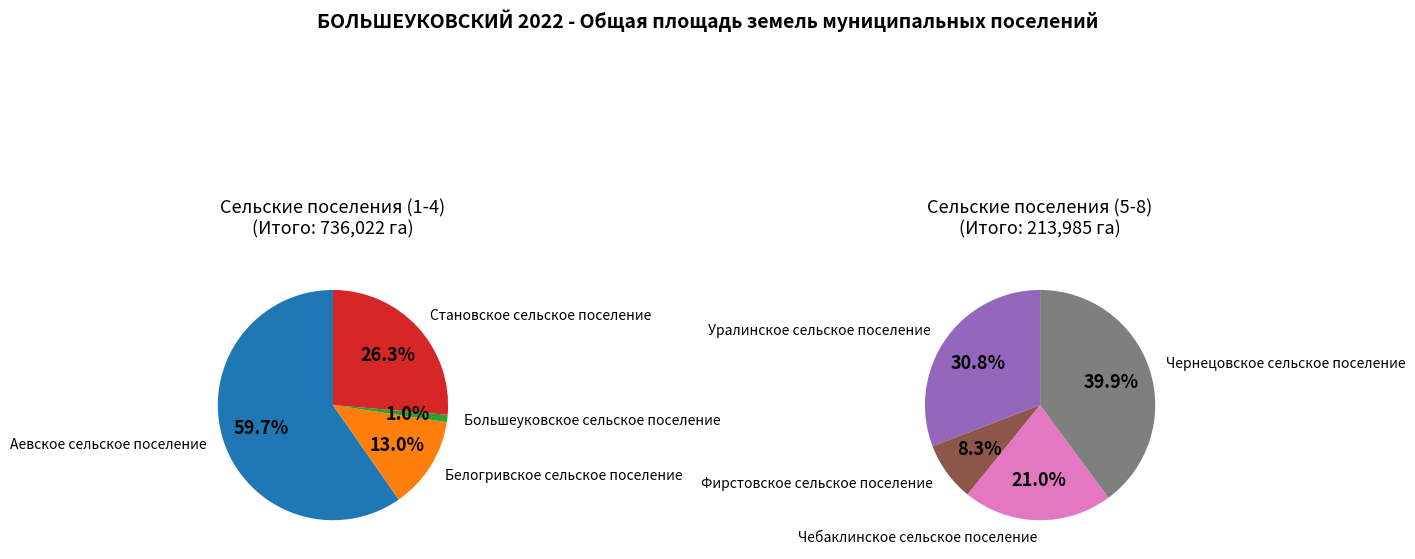

Which slice is the smallest?

Большеуковское сельское поселение